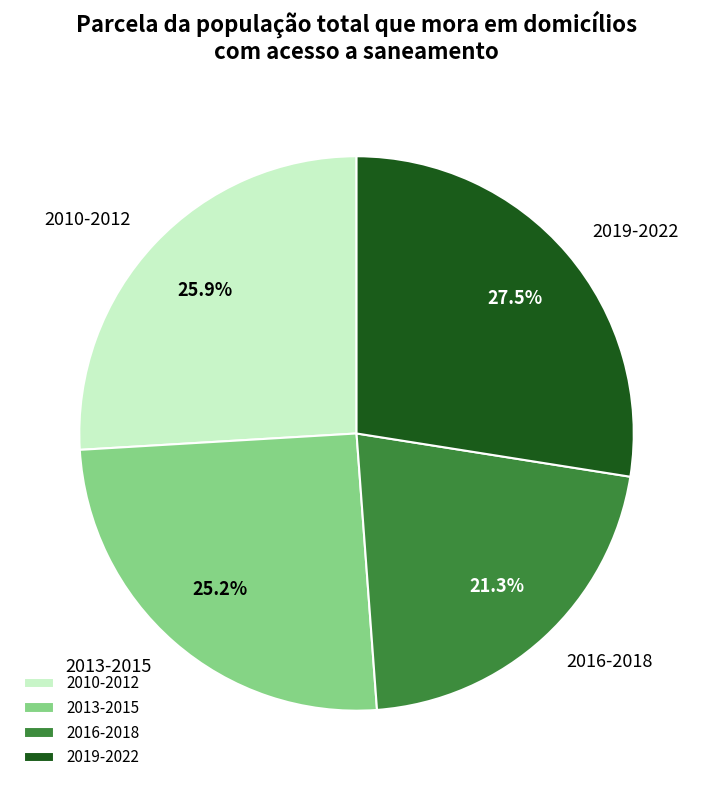

Rank the categories by value from highest to lowest.

2019-2022, 2010-2012, 2013-2015, 2016-2018